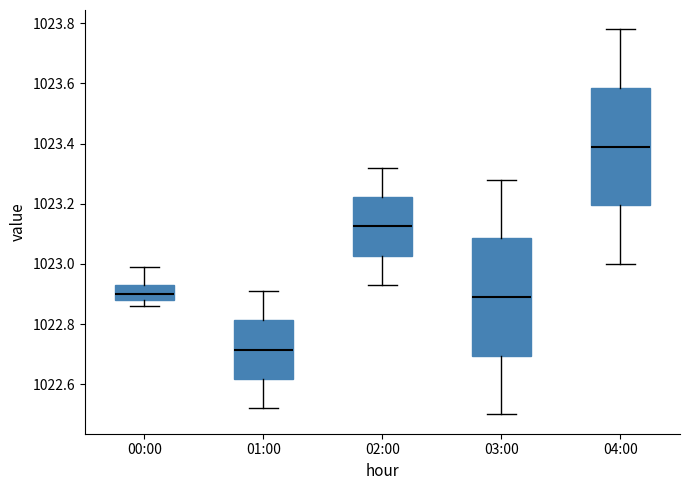

Reading left to right, read every box against the y-axis: the position of its median line, the range the box covers, and the ends of its whiskers. The values are not printed on the chart, so give them approximately, as read against the axis.

00:00: median 1022.90, box 1022.88 to 1022.94, whiskers 1022.86 to 1023.00
01:00: median 1022.72, box 1022.62 to 1022.82, whiskers 1022.52 to 1022.92
02:00: median 1023.12, box 1023.02 to 1023.22, whiskers 1022.94 to 1023.32
03:00: median 1022.90, box 1022.70 to 1023.08, whiskers 1022.50 to 1023.28
04:00: median 1023.40, box 1023.20 to 1023.58, whiskers 1023.00 to 1023.78